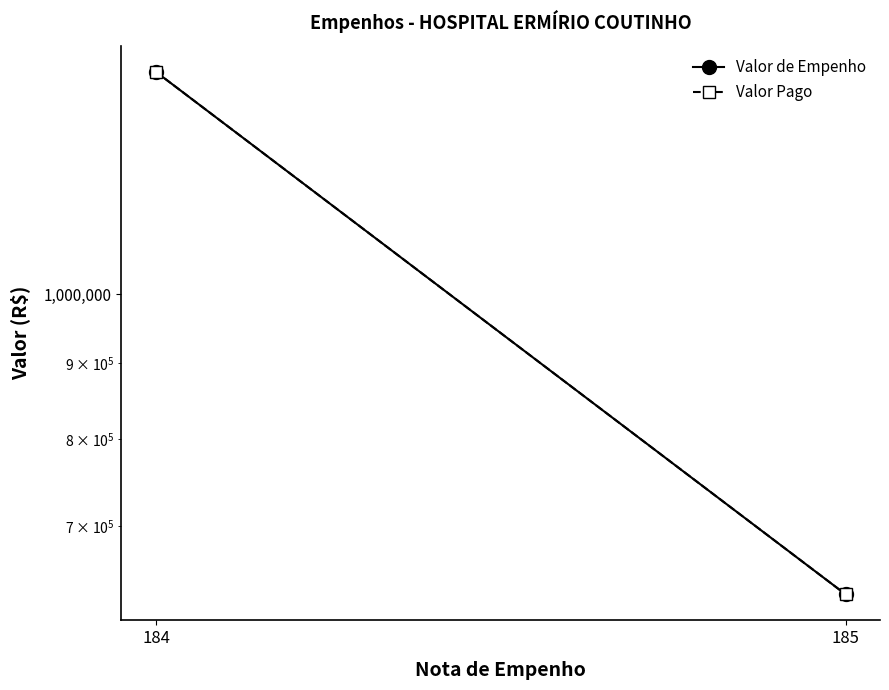

Rank the series at 184 from highest to lowest value.

Valor de Empenho, Valor Pago